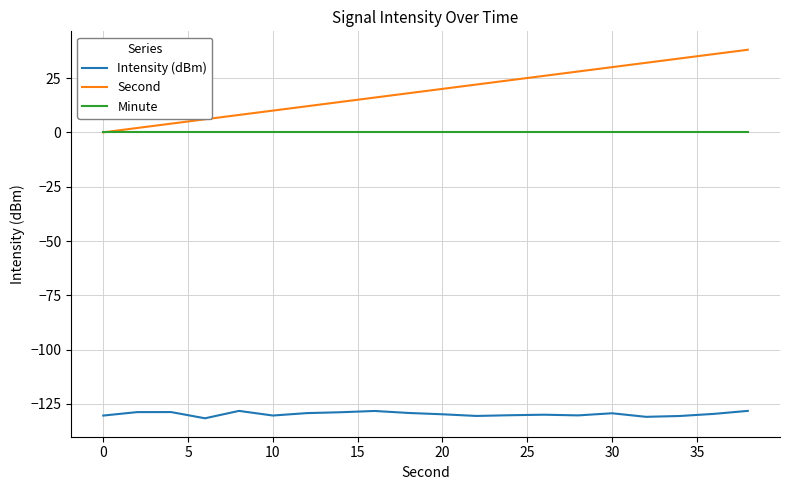

Which series has the largest total across all categories?

Second